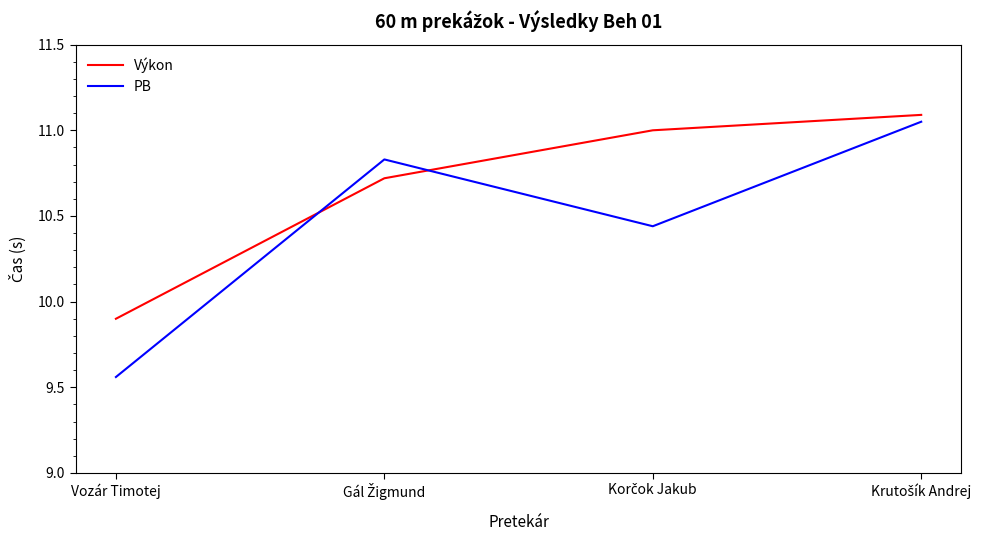

True or false: PB has more than 2 points higher than both neighbors.

False